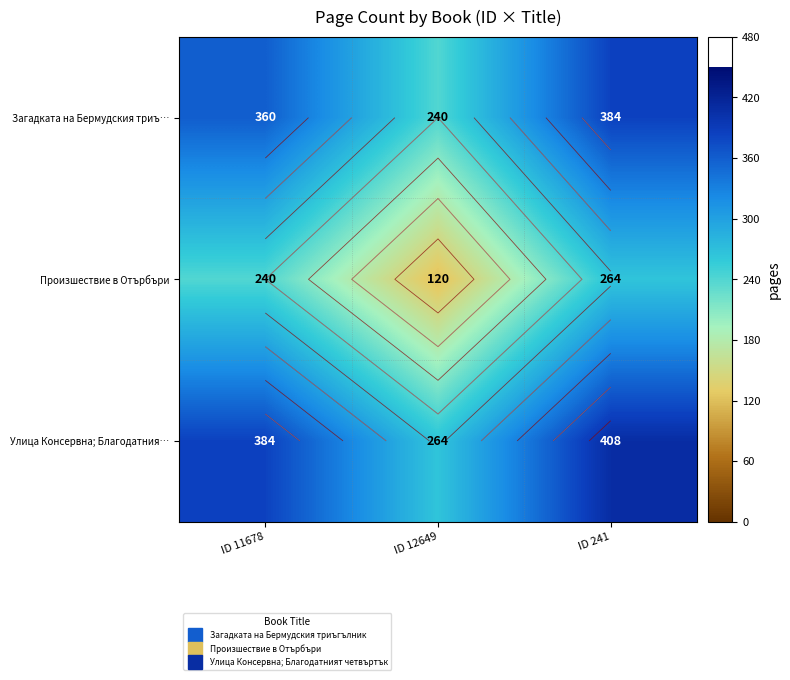

What is the difference between the maximum and minimum values in the Произшествие в Отърбъри series?

144